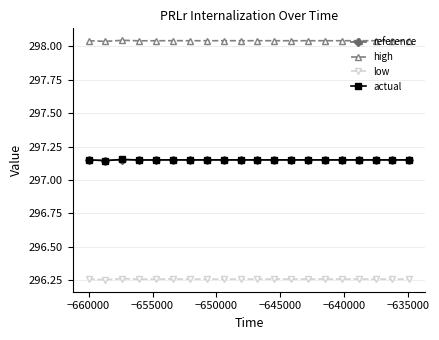

How many low values are between 296 and 297?

20